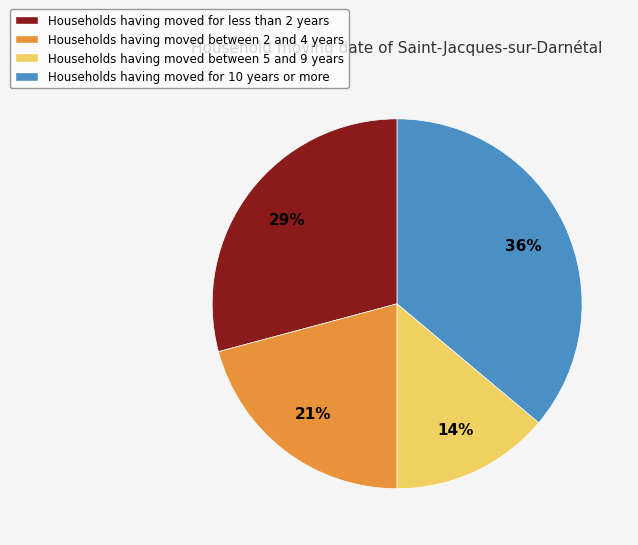

True or false: Households having moved for less than 2 years accounts for 29% of the total.

True